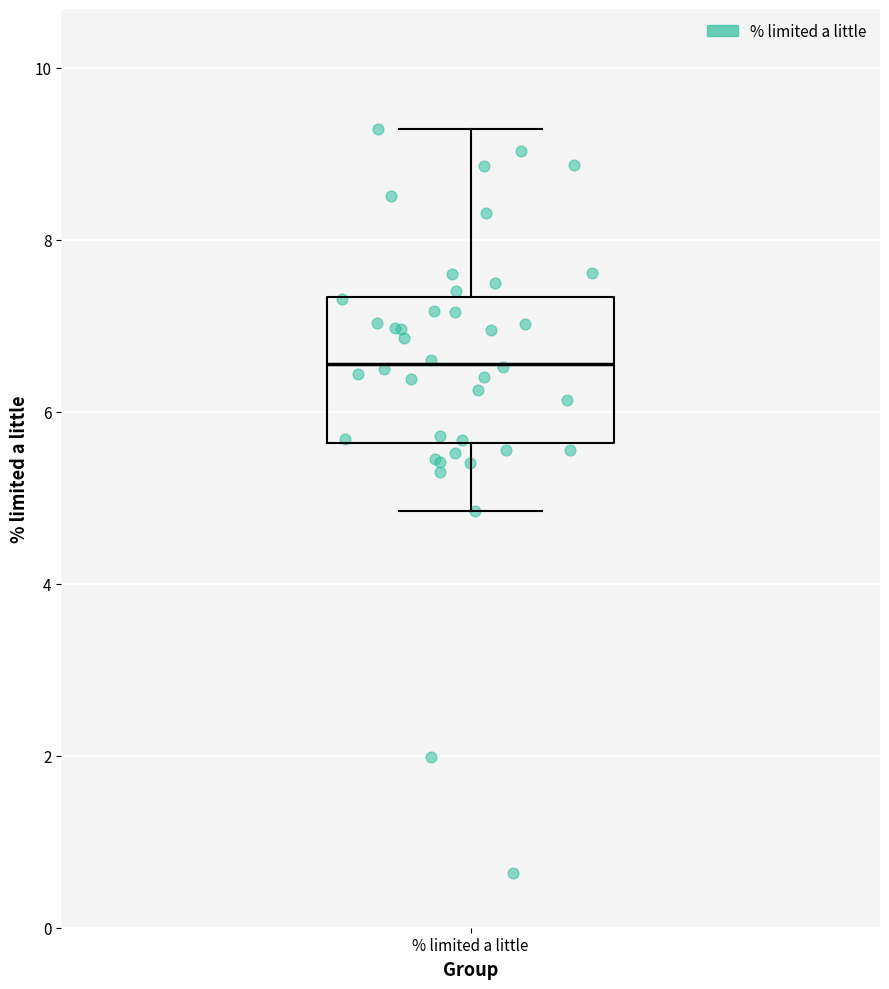

Where is the lower edge of the box for % limited a little on the y-axis? The values are not printed on the chart, so give them approximately, as read against the axis.

5.6